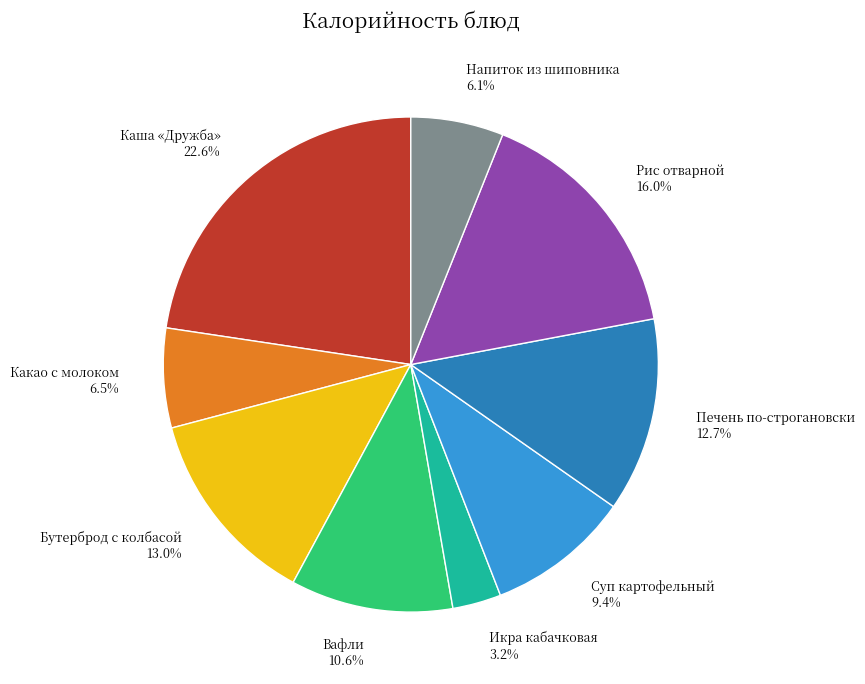

Is Суп картофельный the majority of the pie?

No